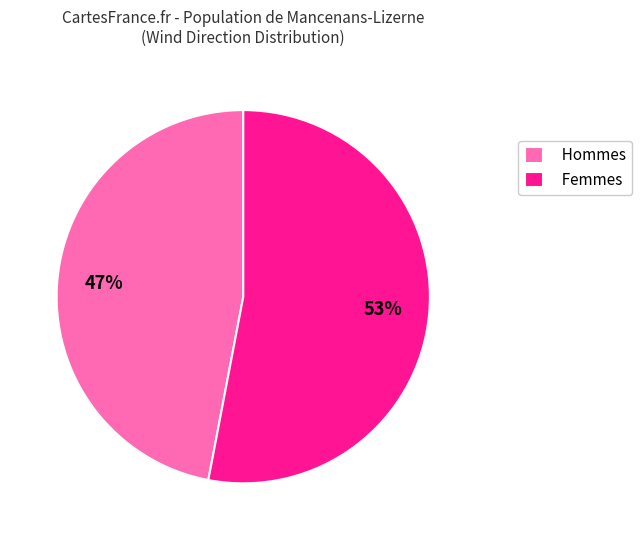

Does any single category account for the majority?

Yes